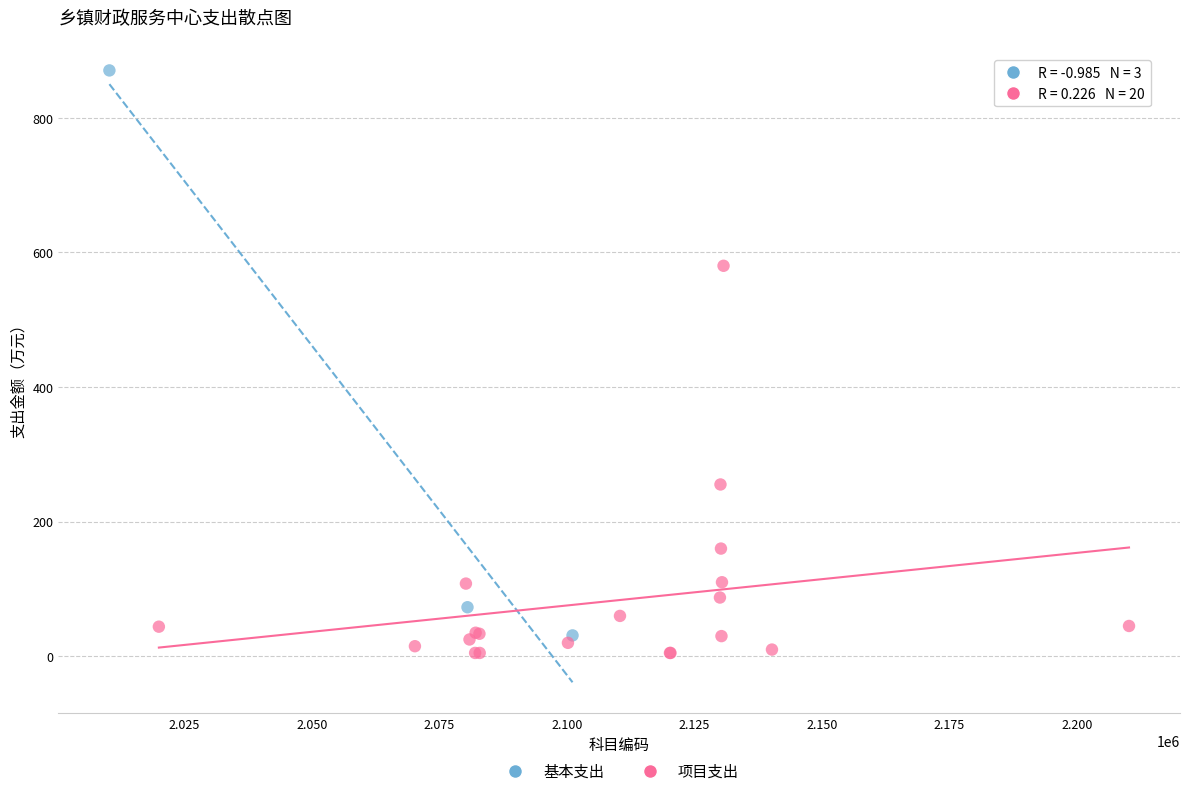

Which series reaches the maximum Y coordinate?

基本支出